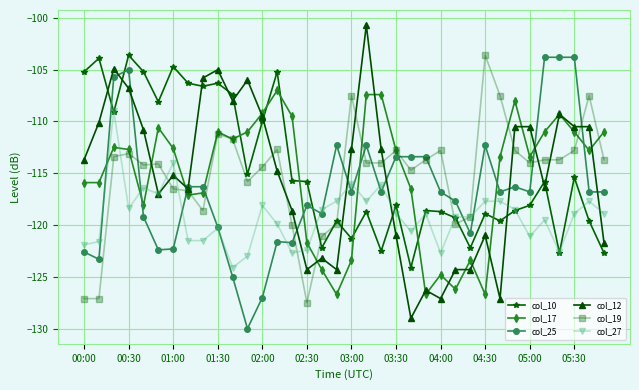

How many times do col_10 and col_17 cross each other?

7